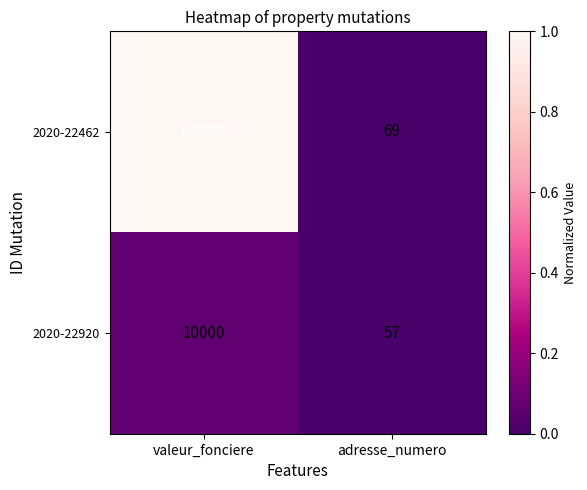

List the series in order of their overall mean, highest first.

2020-22462, 2020-22920